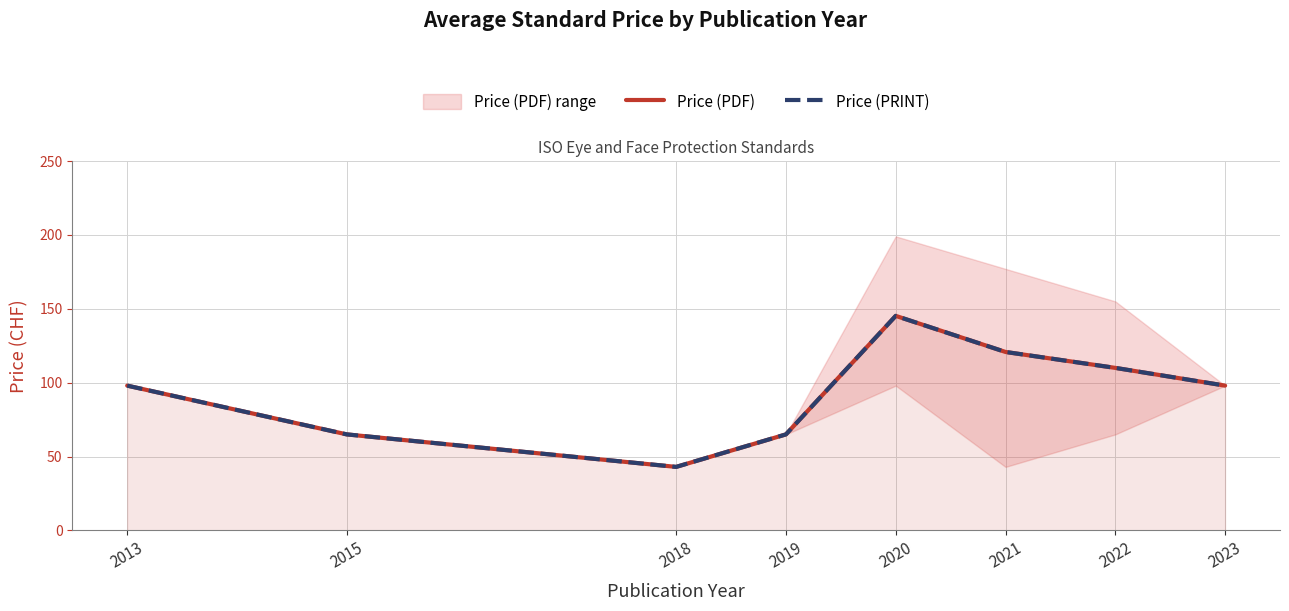

List the labels in order of Price (PDF) value, largest first.

2020, 2021, 2022, 2013, 2023, 2015, 2019, 2018